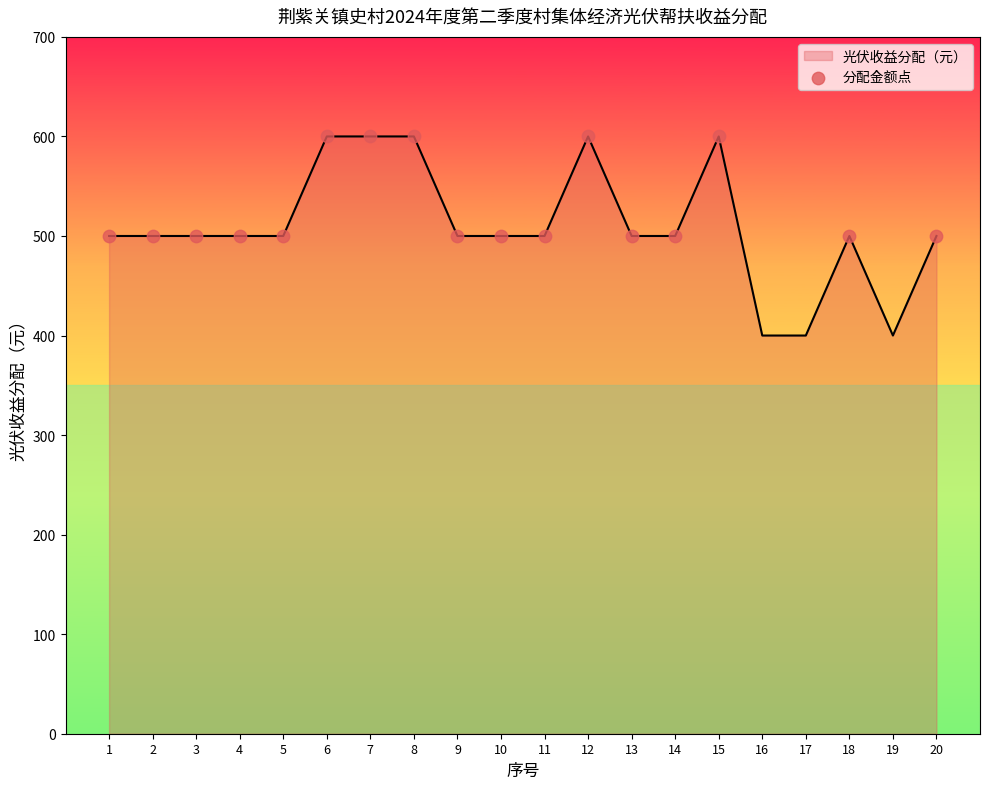

What is the change in value from 8 to 10?

-100